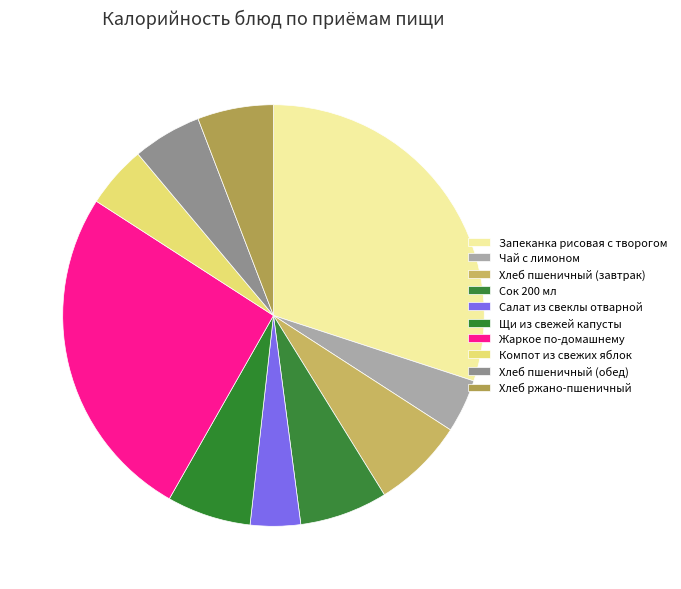

Count the number of slices in the pie.

10